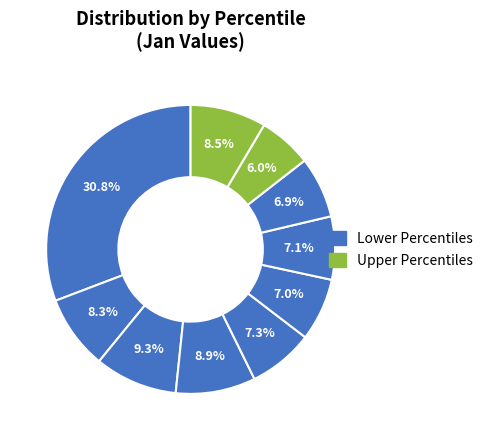

Rank the categories by value from lowest to highest.

pct85, pct75, pct55, pct65, pct45, pct15, pct95, pct35, pct25, pct05